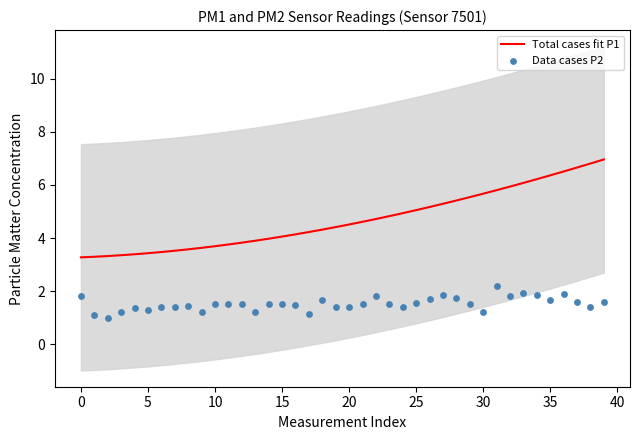

Which series reaches the minimum Y coordinate?

Data cases P2